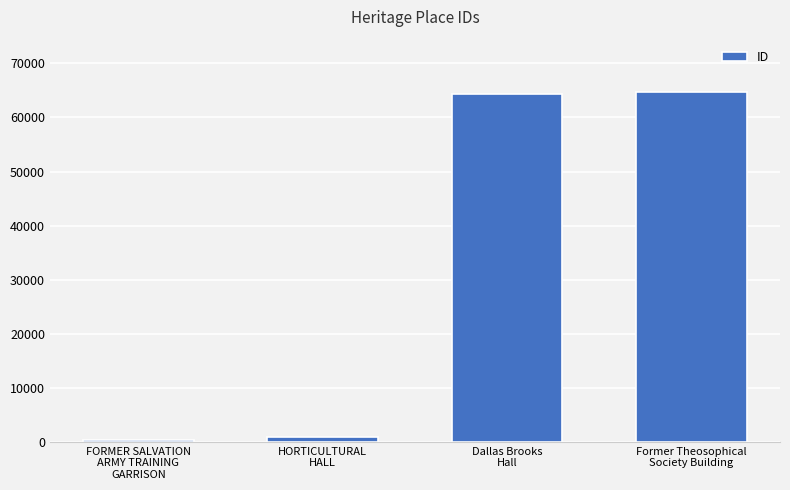

What is the maximum value shown in the chart?

64687